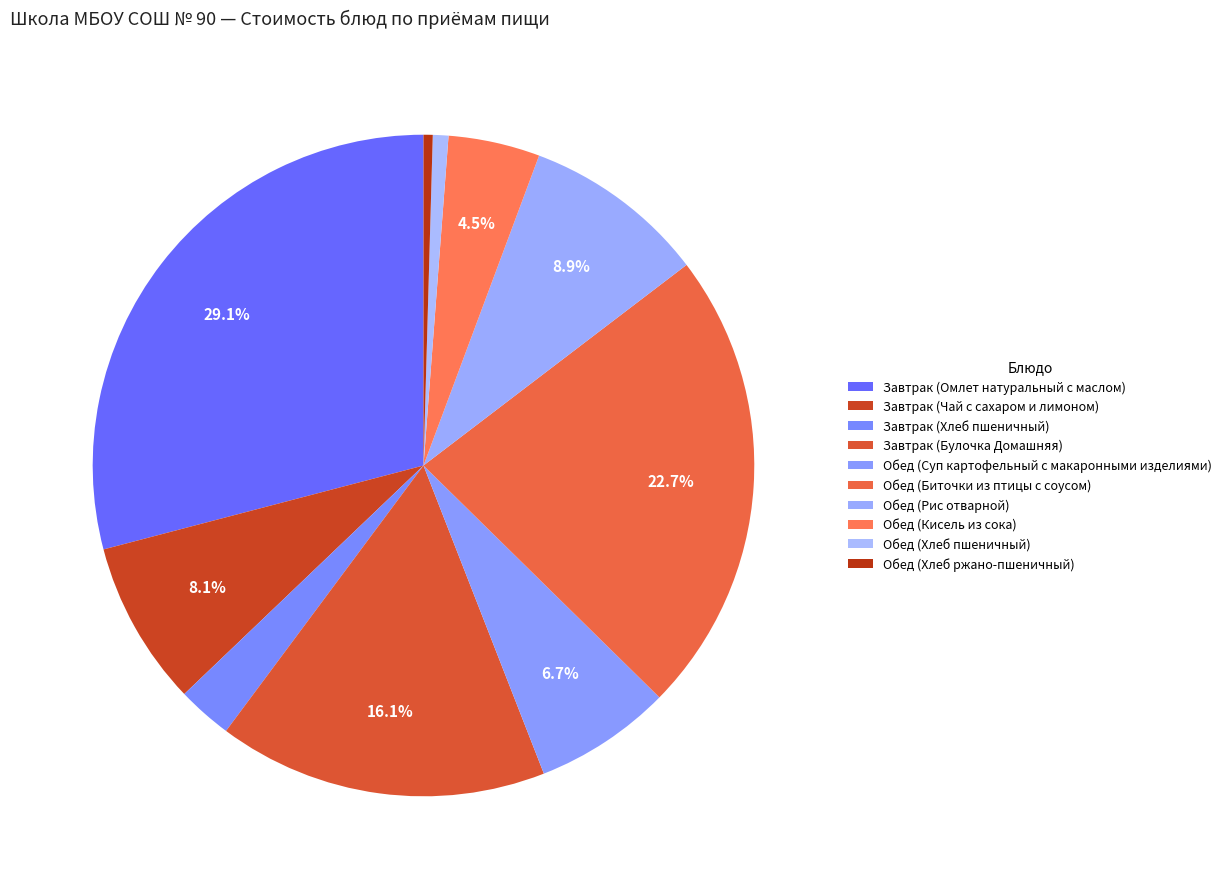

To the nearest percent, what is the difference between the Завтрак (Чай с сахаром и лимоном) and Обед (Кисель из сока) slice percentages?

4%